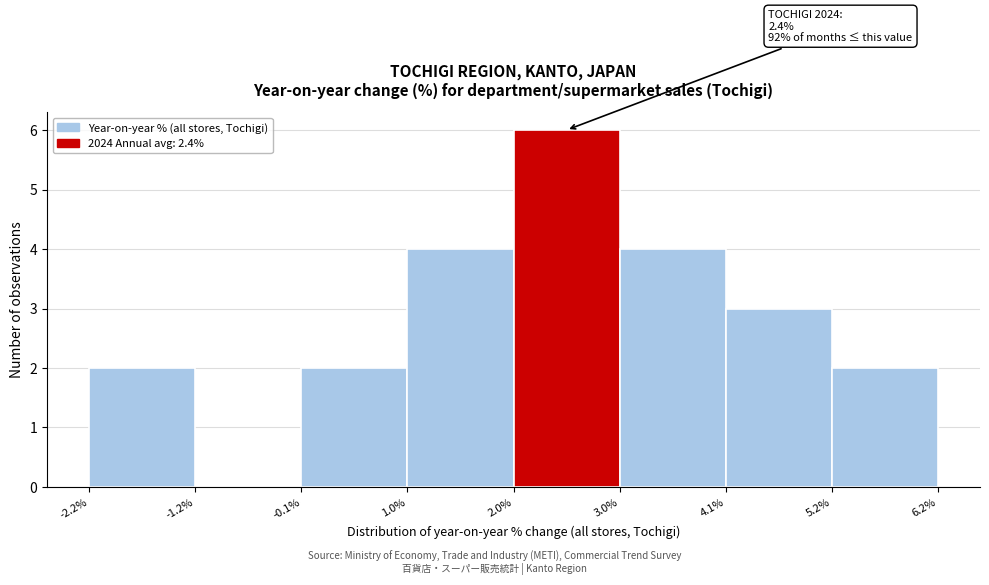

Over which range of the x-axis is the bar tallest?

2.0% to 3.0%